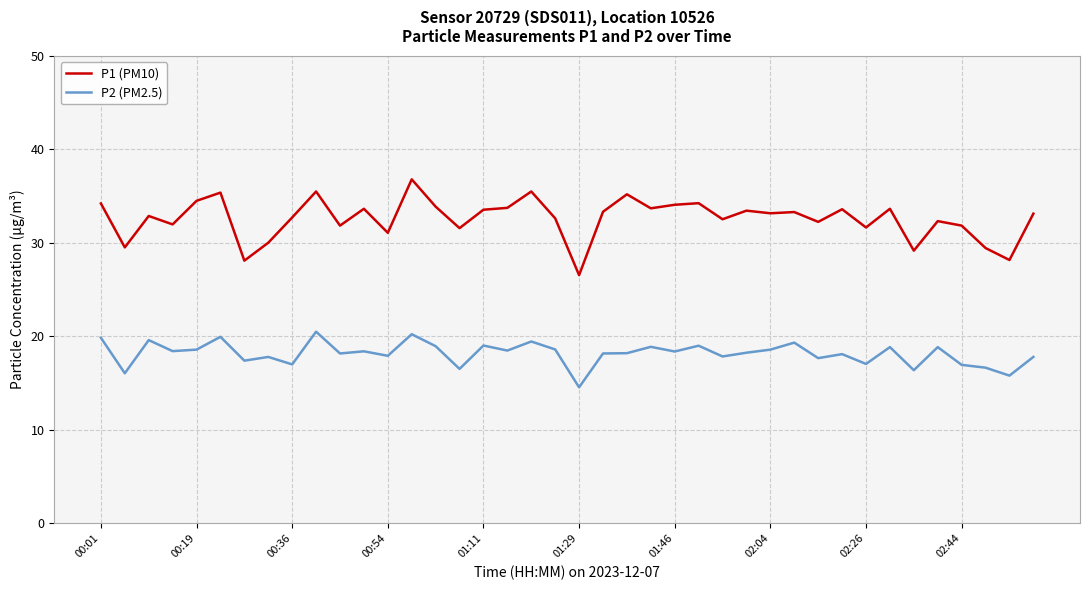

Which series has the largest range (max minus min)?

P1 (PM10)